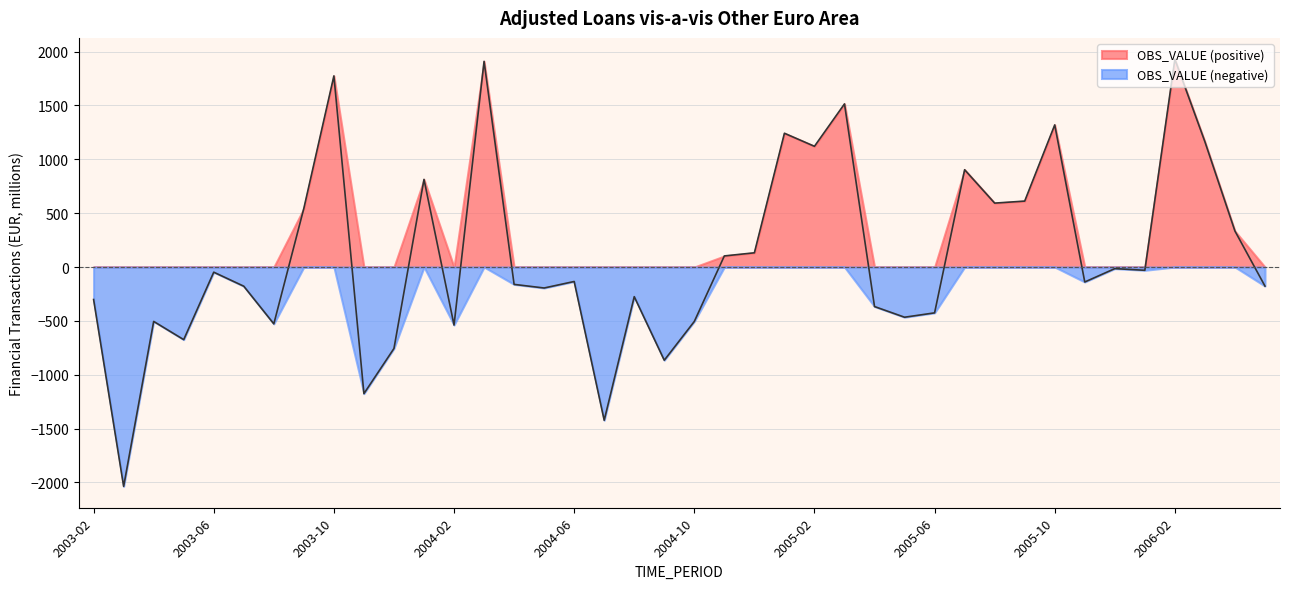

At which label does the data first exceed -134?

2003-06